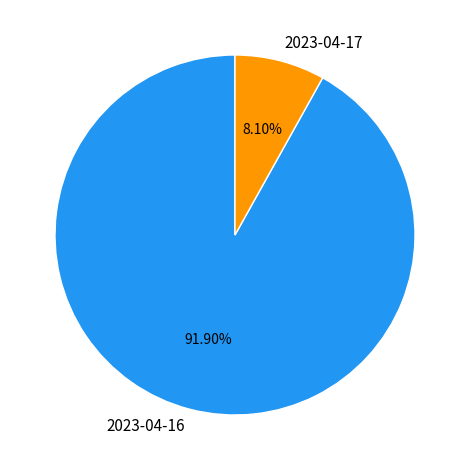

Which slice is the largest?

2023-04-16